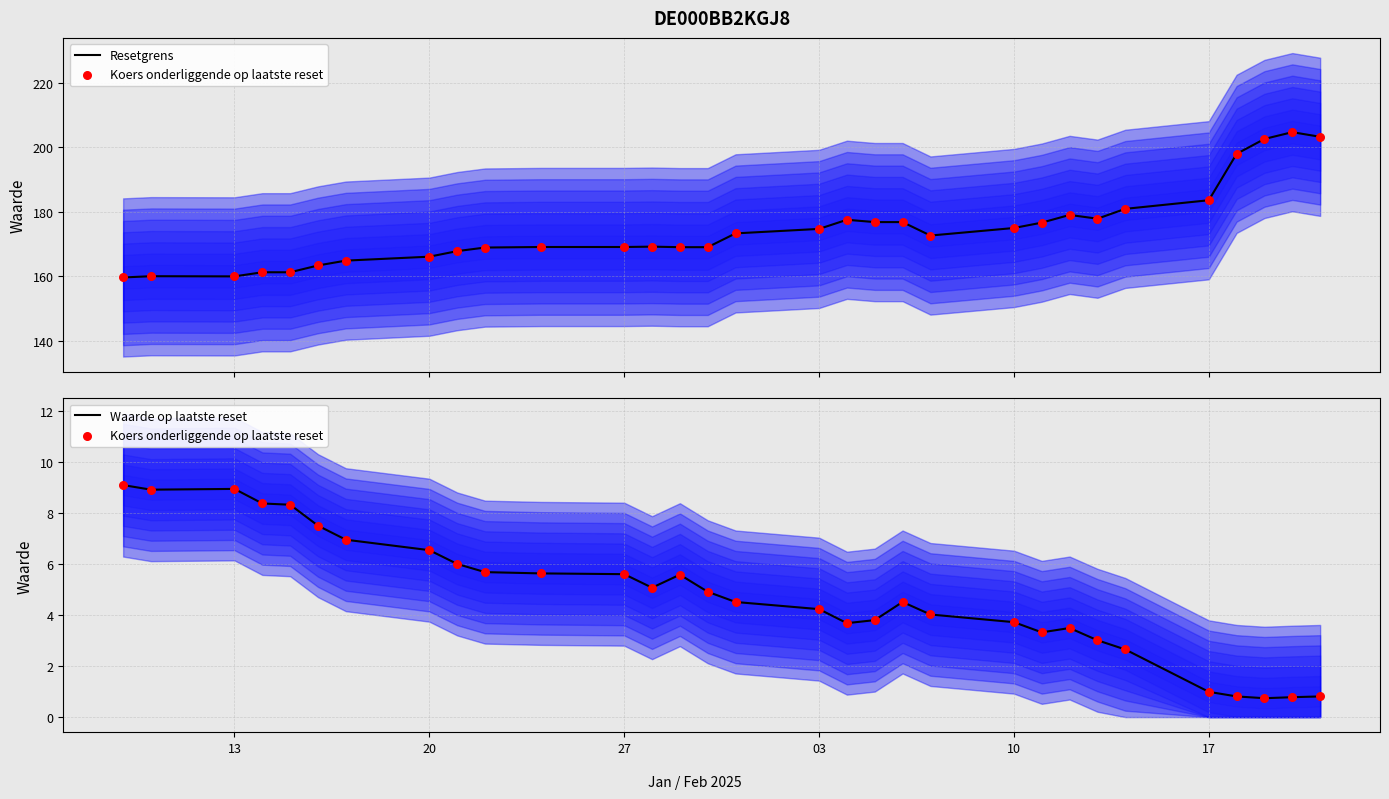

At how many categories does at least one series exceed 36?

31